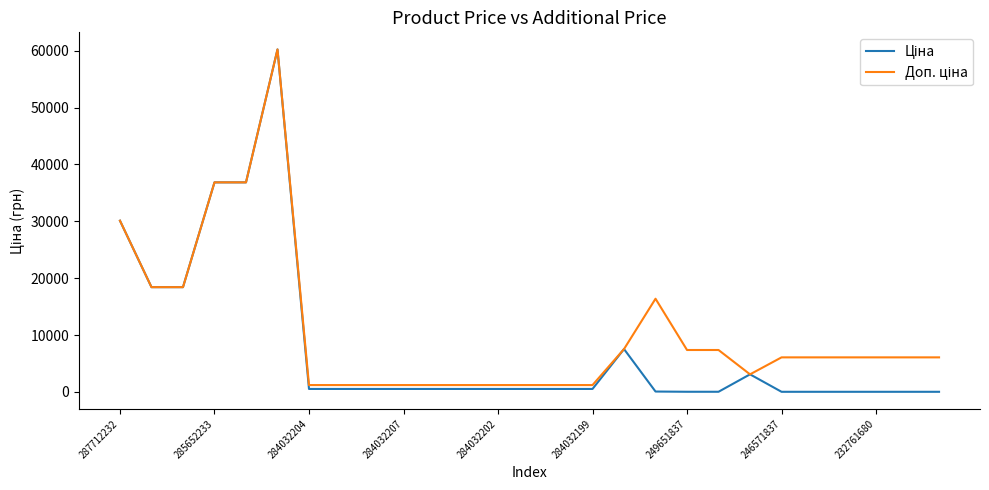

What is the maximum value shown in the chart?

60205.6